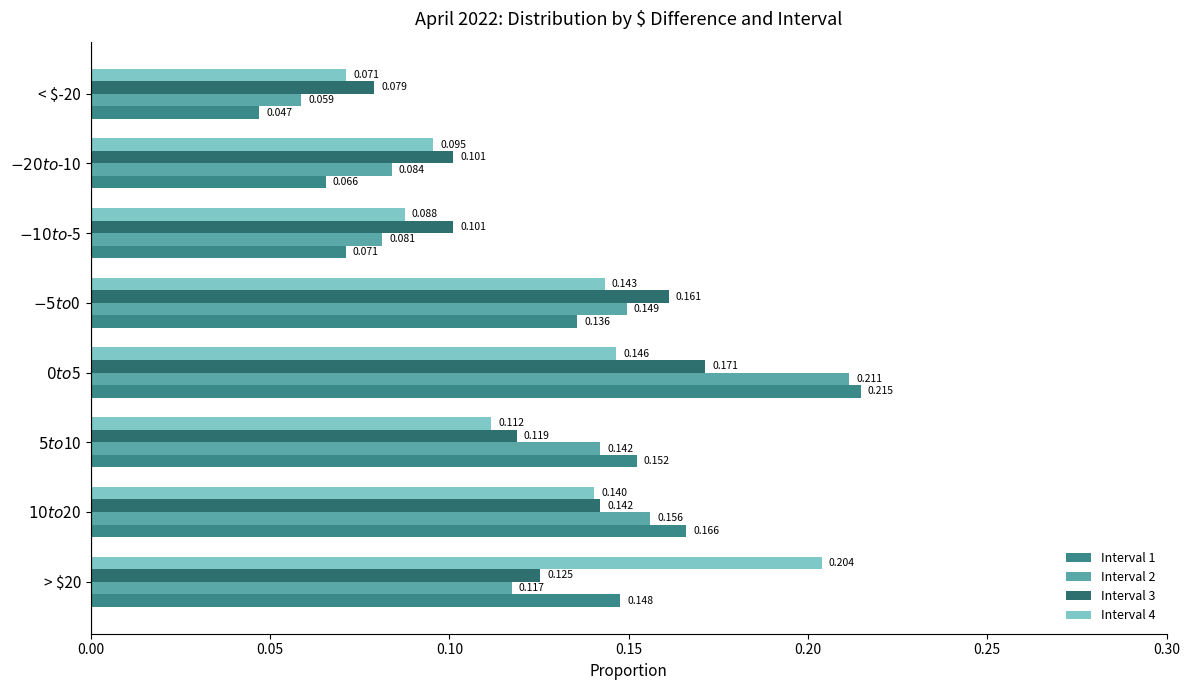

List the series in order of their peak value, lowest first.

Interval 3, Interval 4, Interval 2, Interval 1